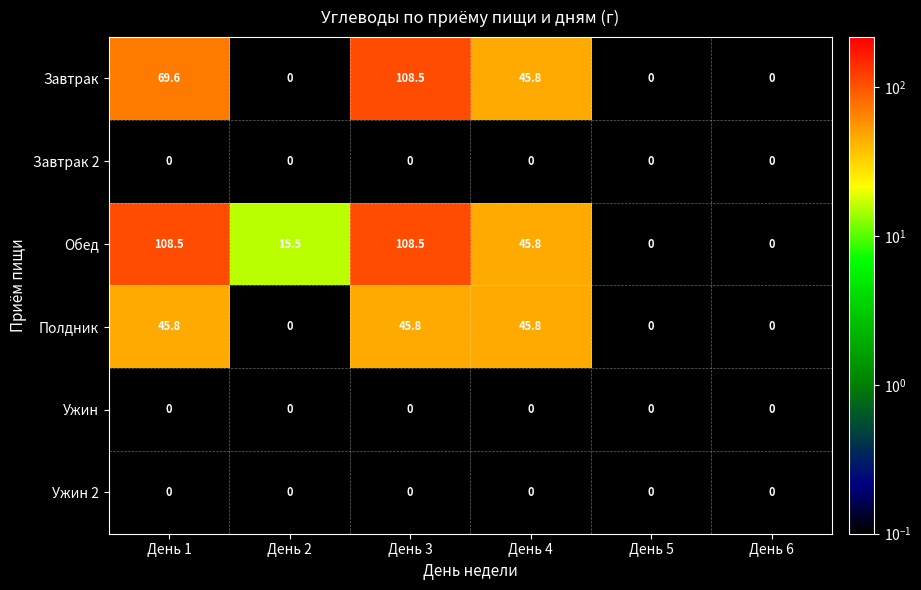

At which label does Обед first exceed 45?

День 1